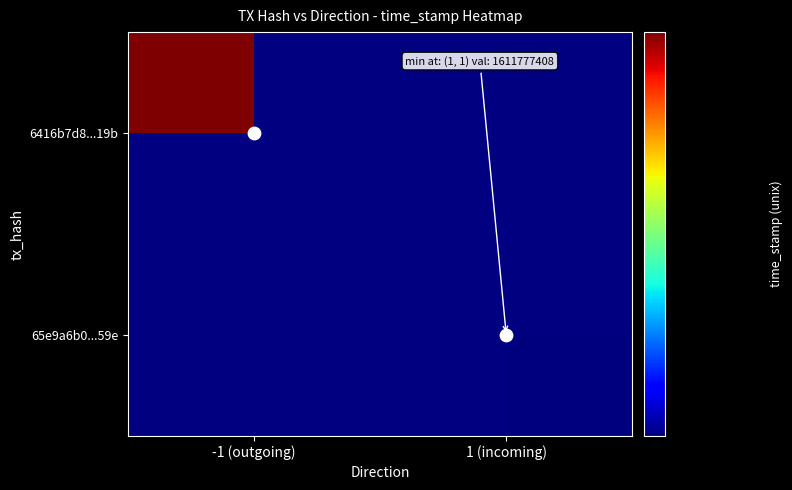

Reading left to right, extract all data points from this chart.

6416b7d8466d7ac1453d475fef04a5a7837d19b: direction=-1	time_stamp=1611777678
65e9a6b06dac99e030a2de1bb9c2105bbfd3559: direction=1	time_stamp=1611777408